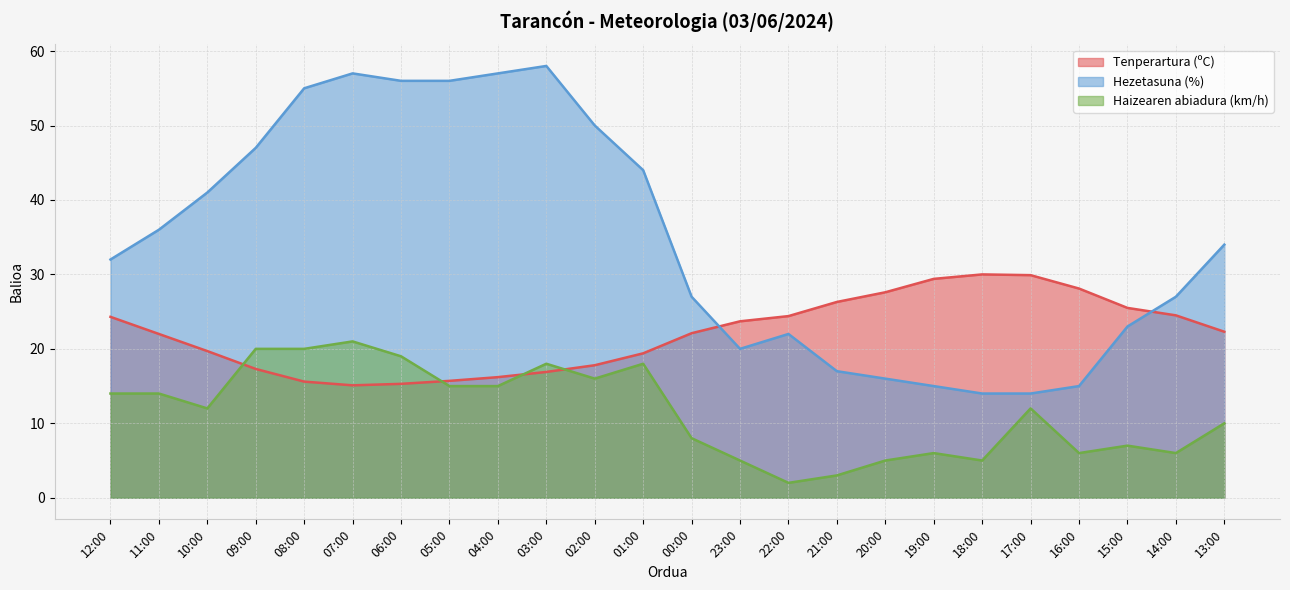

The value of Tenperartura (ºC) at 22:00 is 35.6. True or false?

False